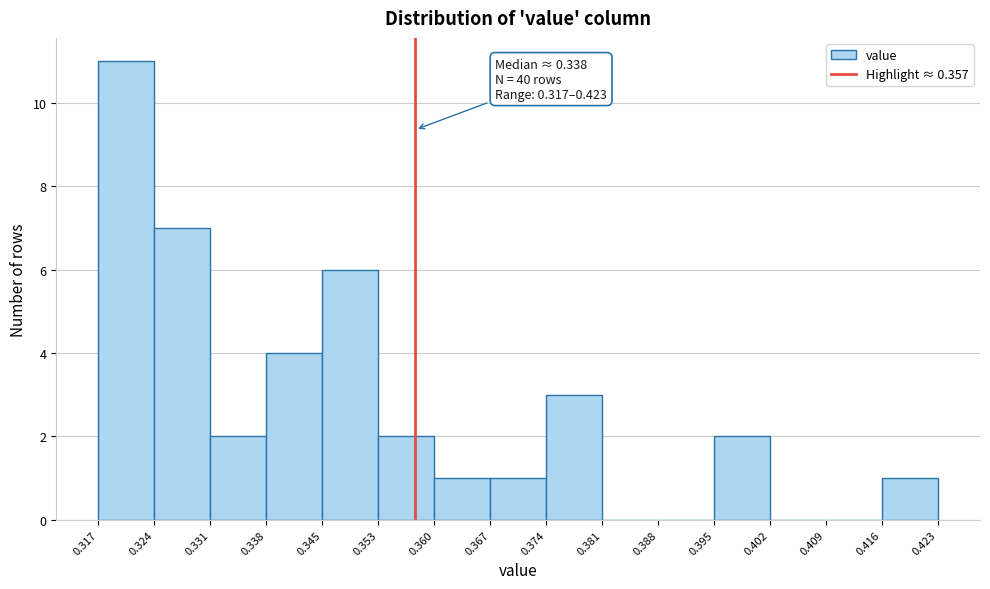

Which range on the x-axis has the tallest bar?

0.317 to 0.324